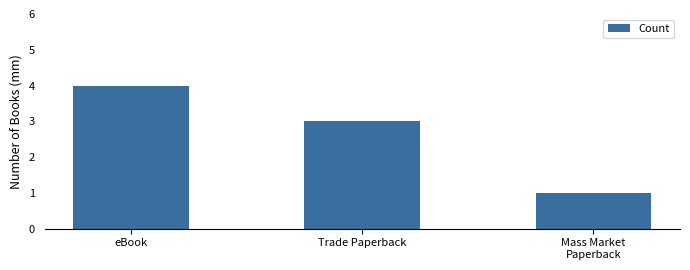

What is the sum of all values?

8